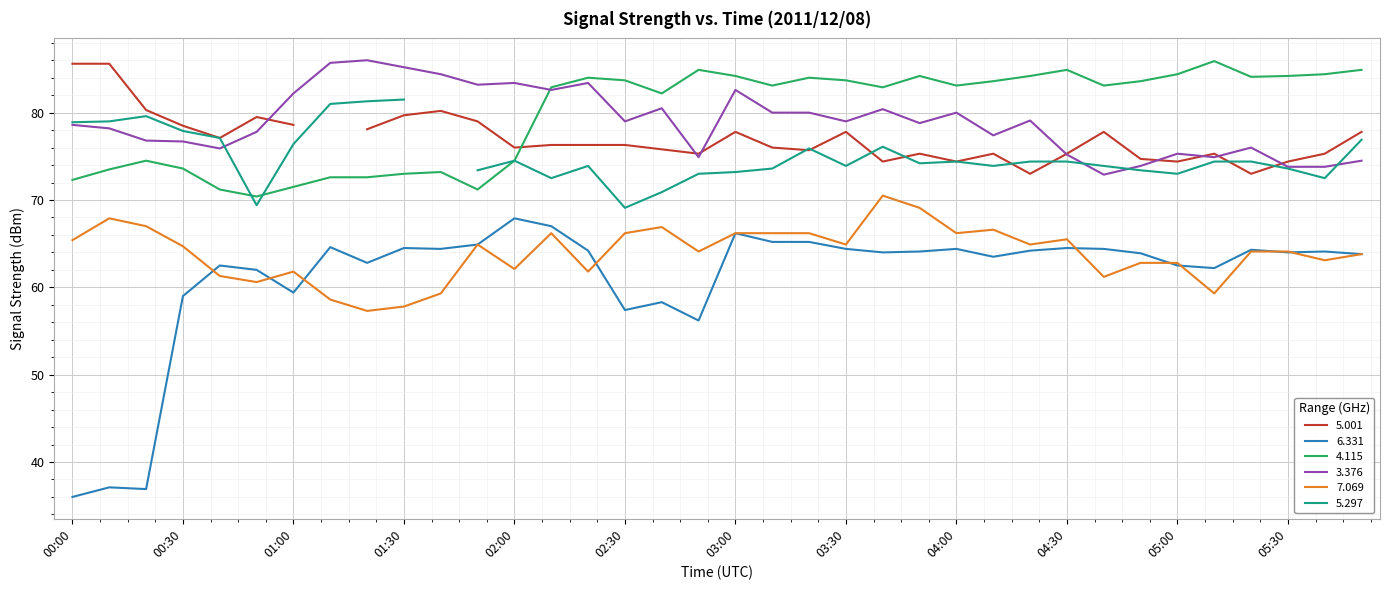

What is the average value of the   3.376 series?

78.9